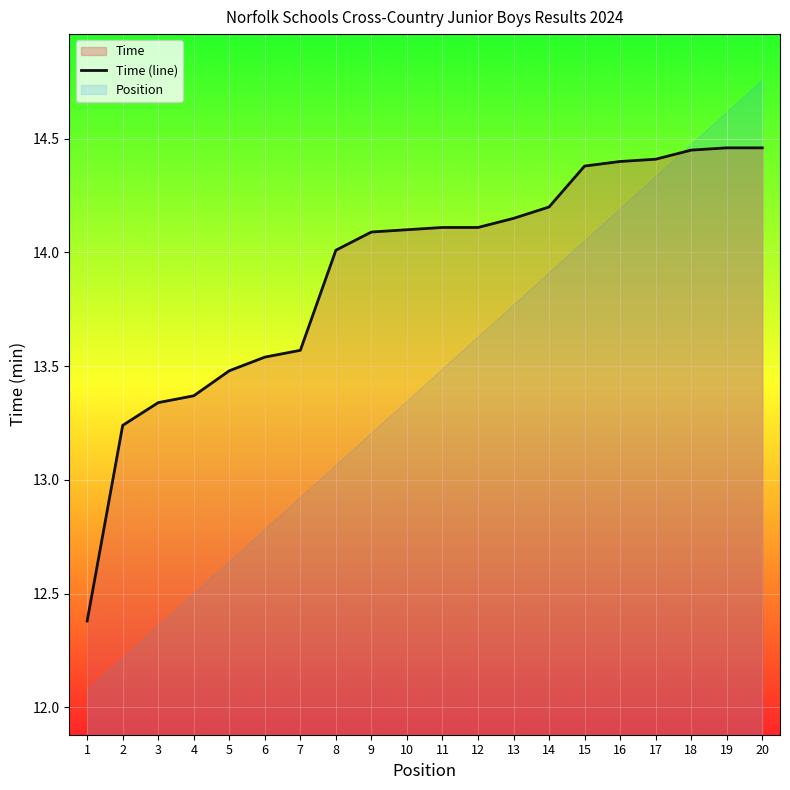

Rank the categories by value from lowest to highest.

1, 2, 3, 4, 5, 6, 7, 8, 9, 10, 11, 12, 13, 14, 15, 16, 17, 18, 19, 20